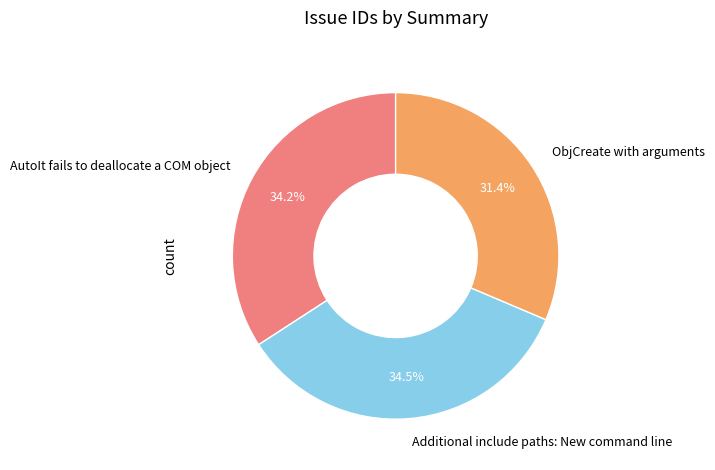

How many segments does this pie chart have?

3